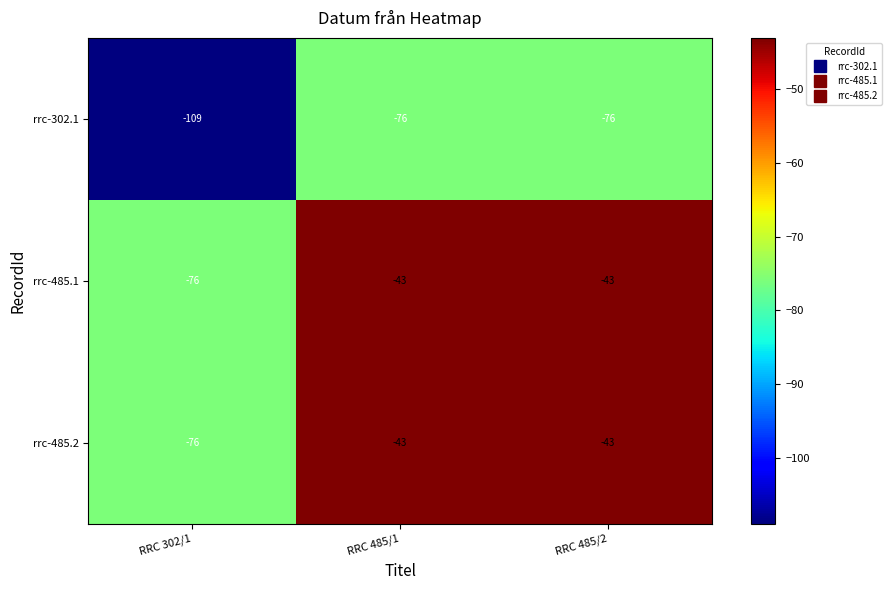

What is the highest value of the rrc-485.2 series?

-43